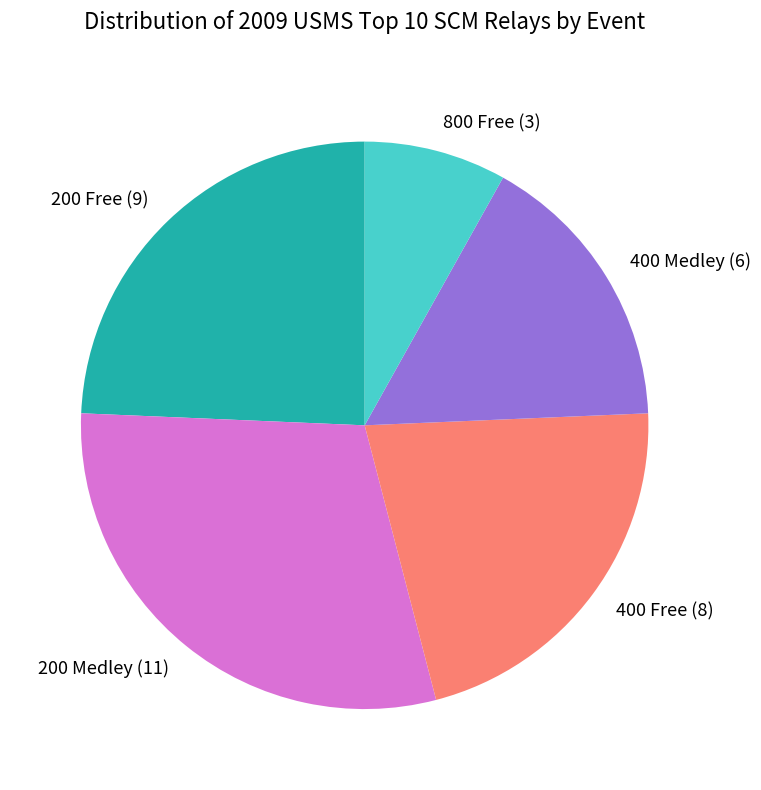

Rank the categories by value from highest to lowest.

200 Medley, 200 Free, 400 Free, 400 Medley, 800 Free